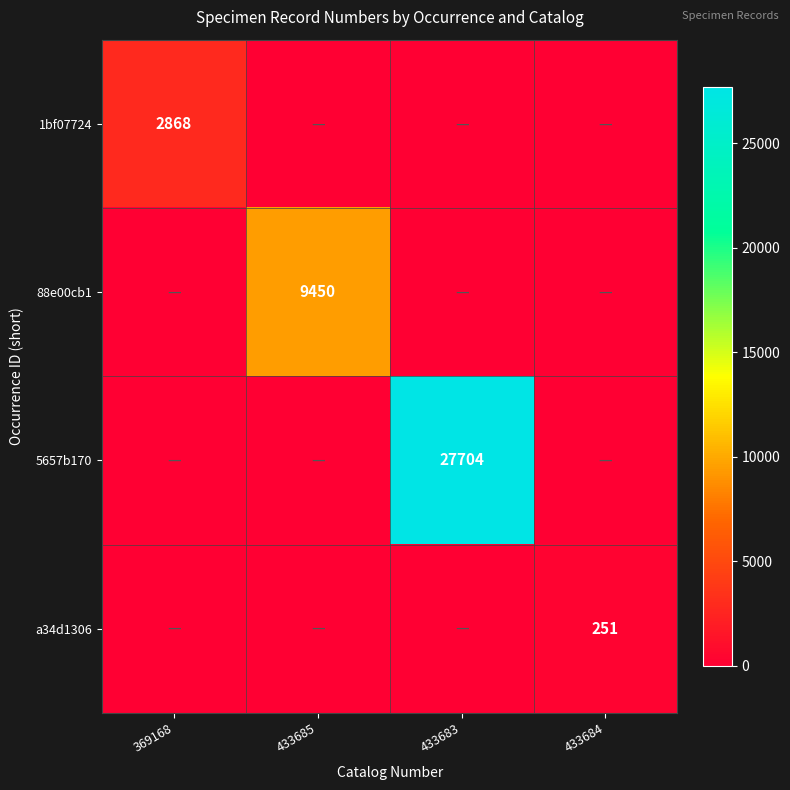

Which category has the highest value across all series?

433683